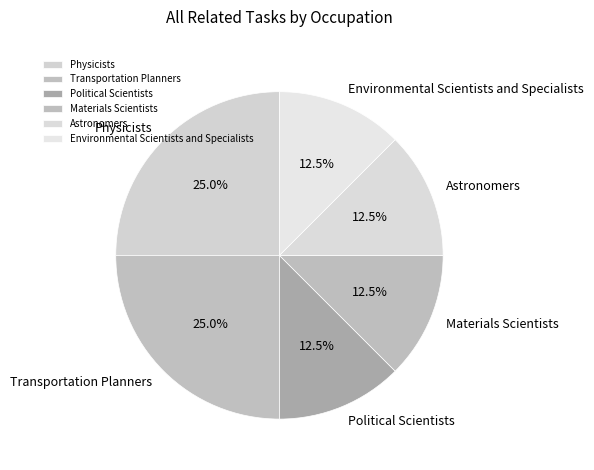

What portion of the pie excludes Transportation Planners?

75.0%